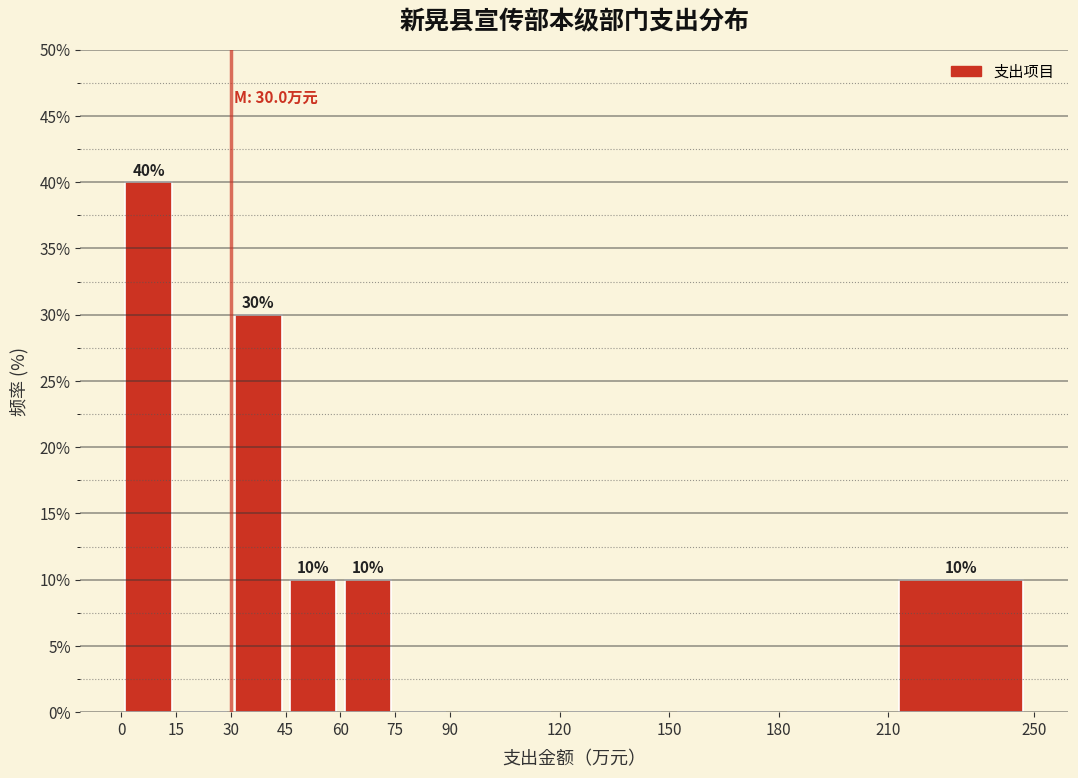

Over which range of the x-axis is the bar tallest?

0 to 15